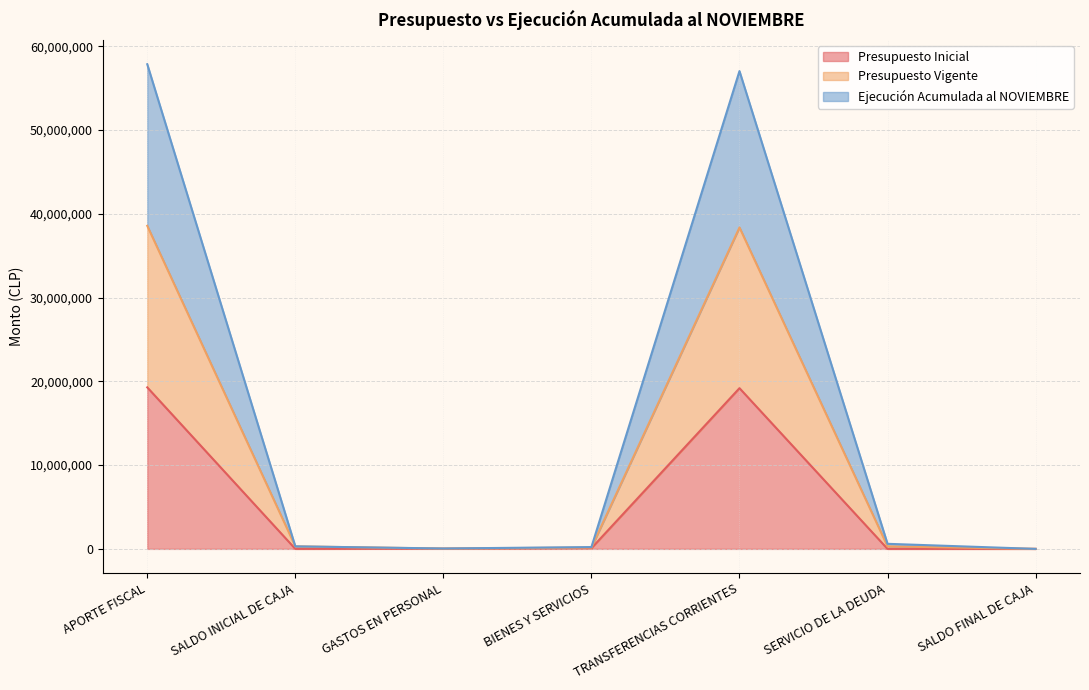

Is the value of Presupuesto Inicial at APORTE FISCAL greater than the value of Ejecución Acumulada al NOVIEMBRE at TRANSFERENCIAS CORRIENTES?

No